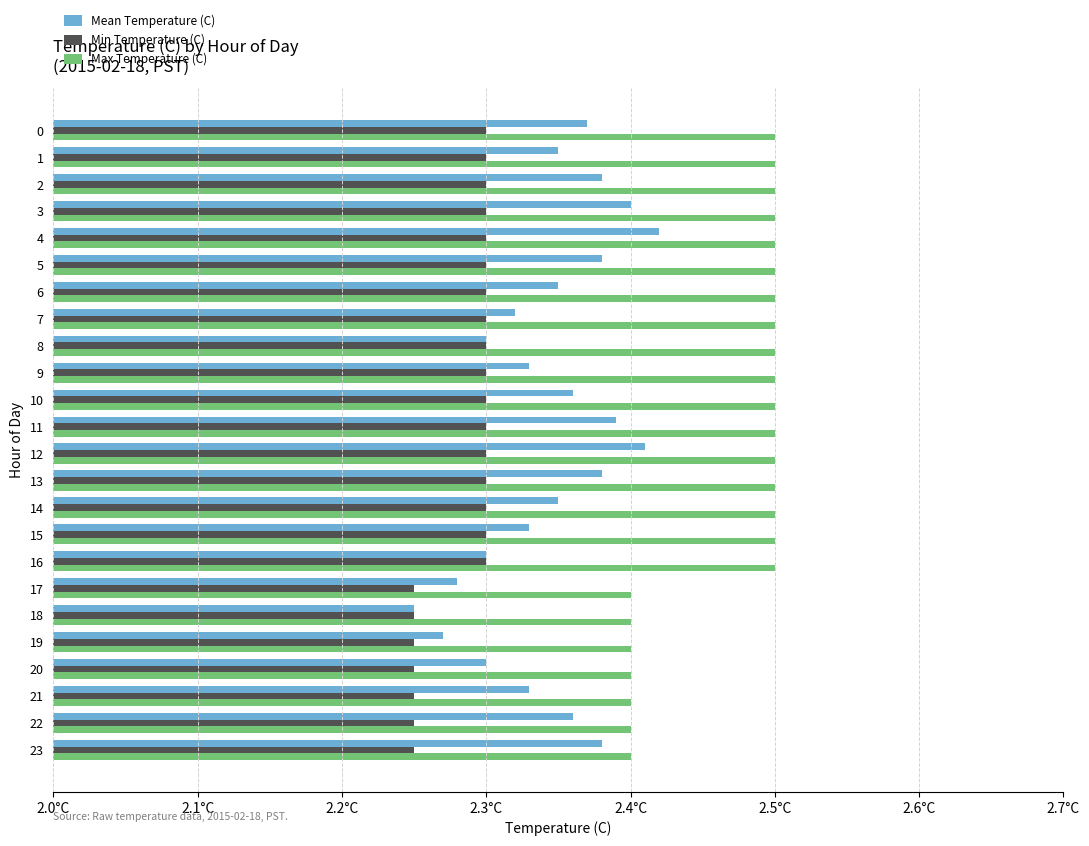

What is the highest value of the Mean Temperature (C) series?

2.4